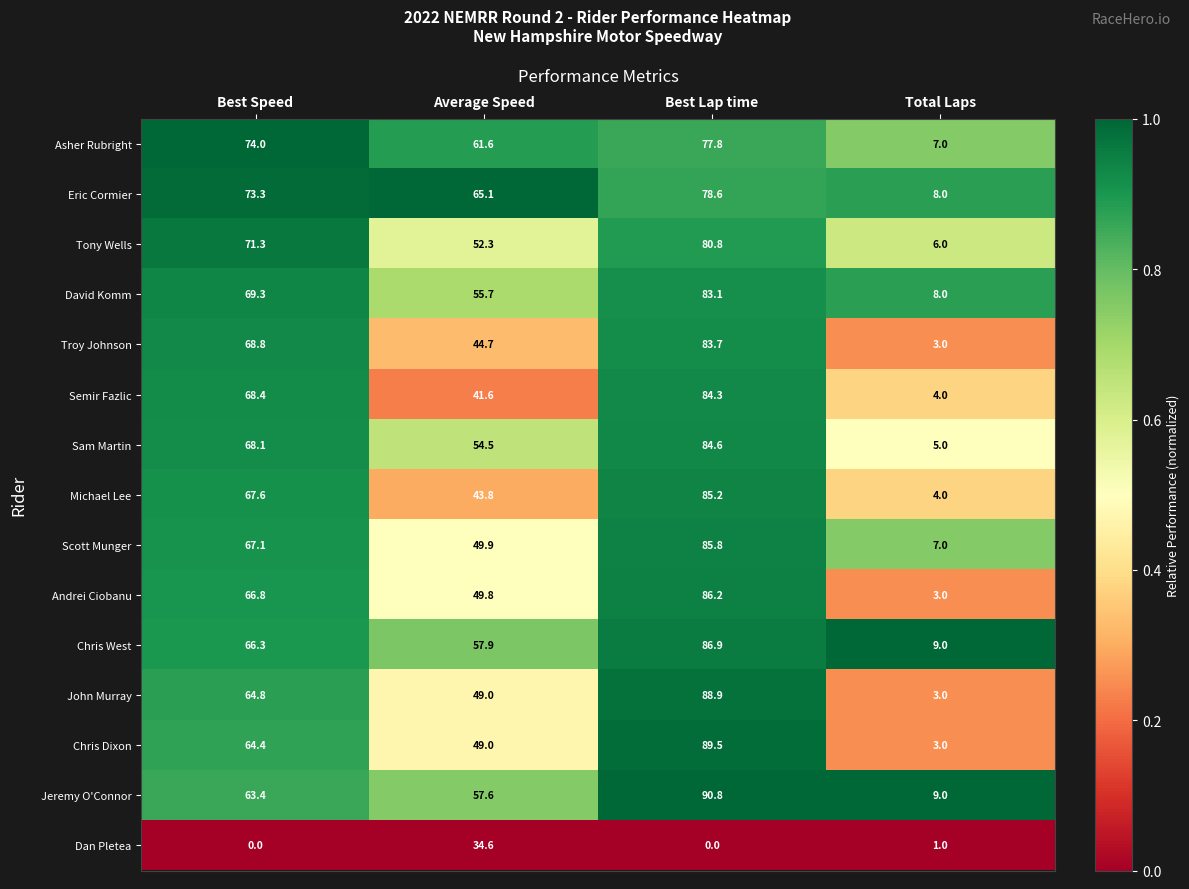

The value of Dan Pletea at Best Speed is -10.6. True or false?

False